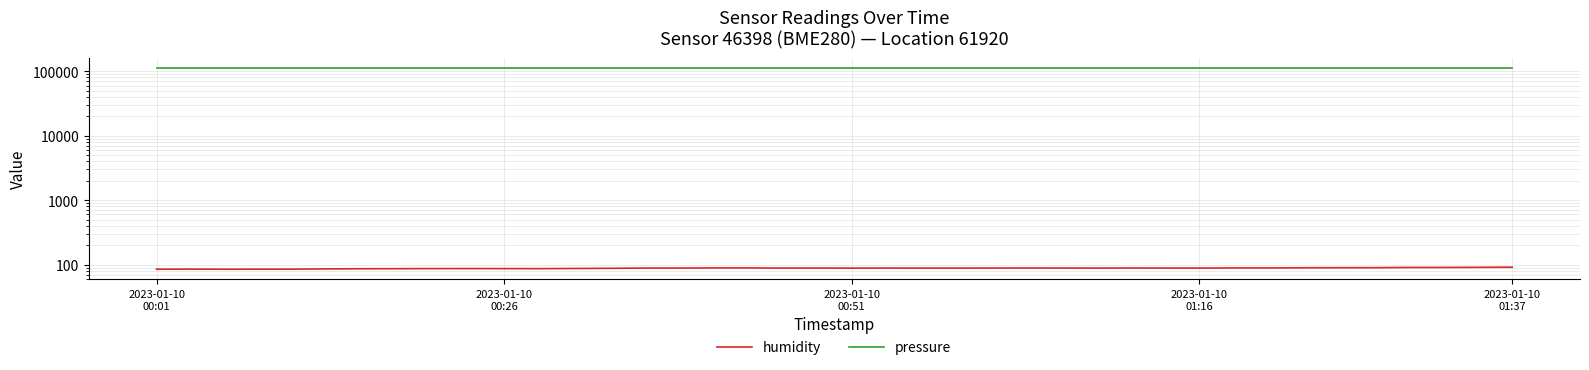

The humidity series shows 132.9 at 2023-01-10 01:37. True or false?

False